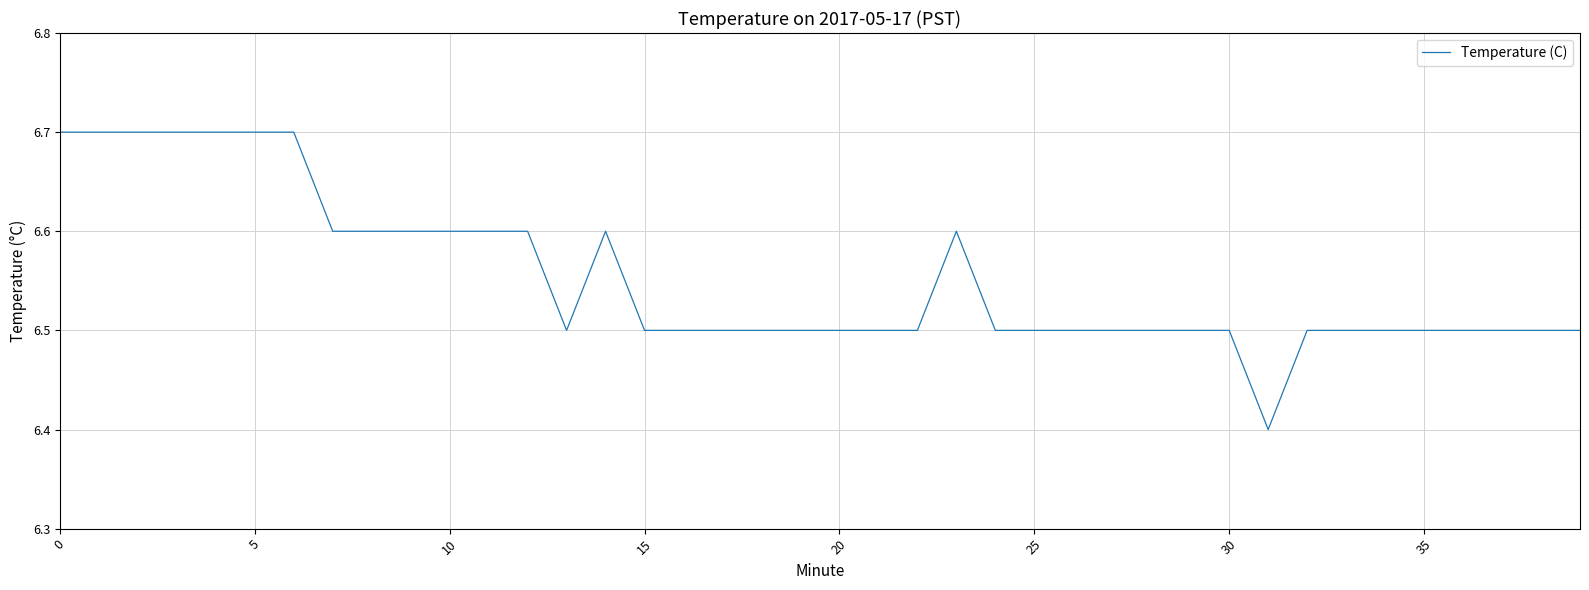

What is the difference between the maximum and minimum values?

0.3